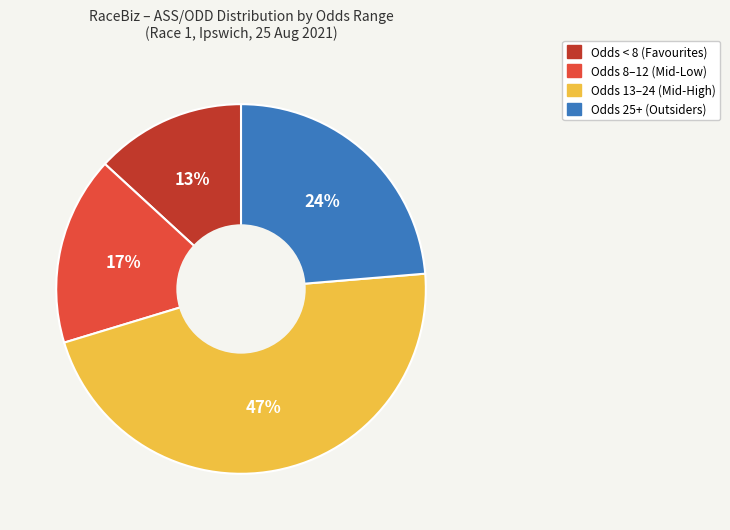

Count the number of slices in the pie.

4